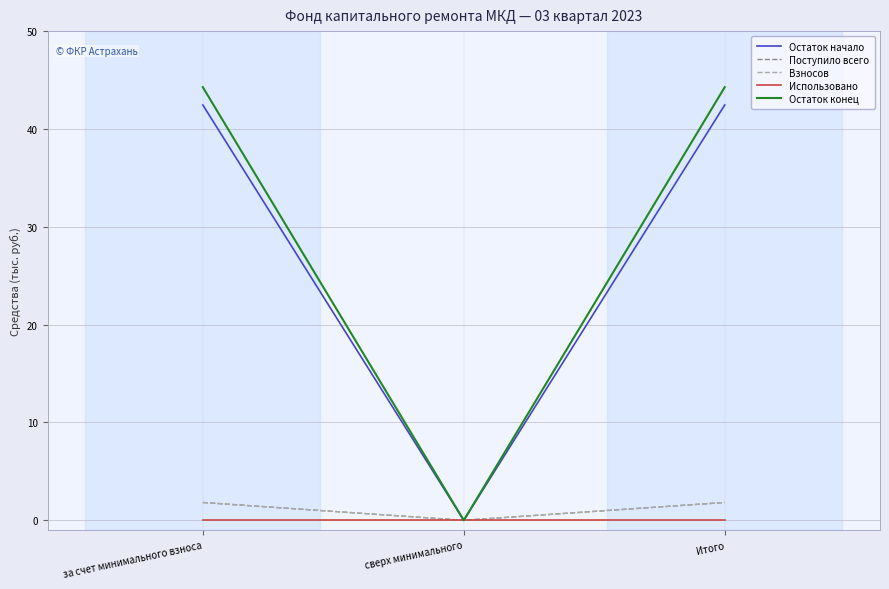

How many lines are shown in the chart?

5